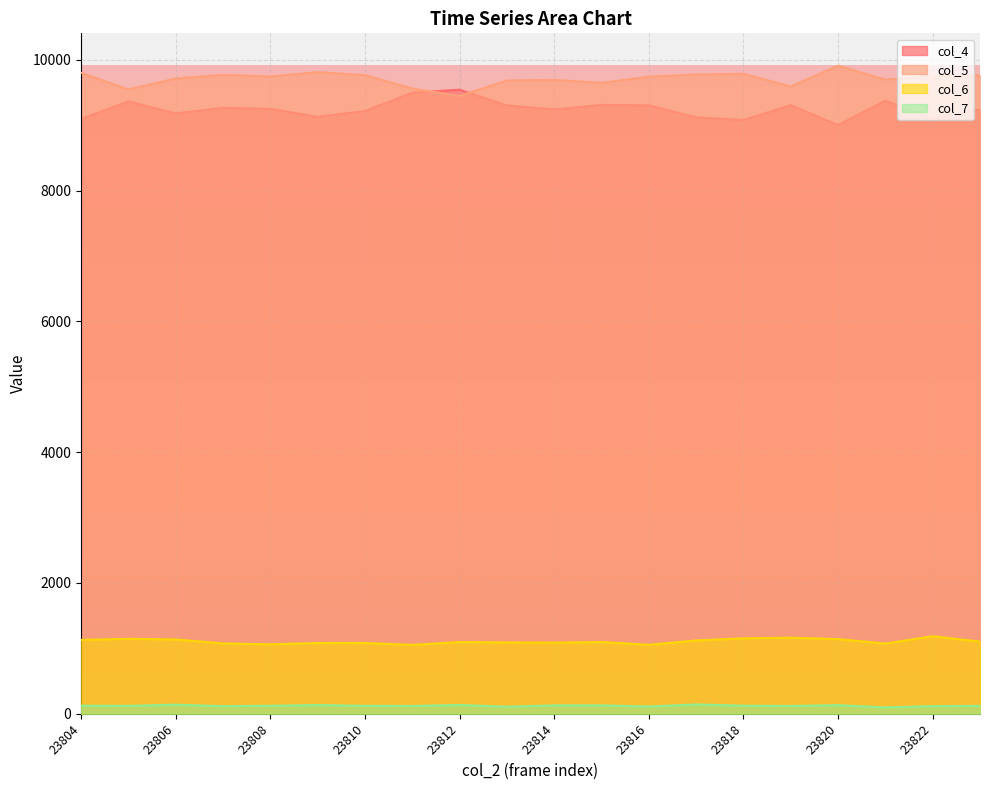

Which series has the largest range (max minus min)?

col_4